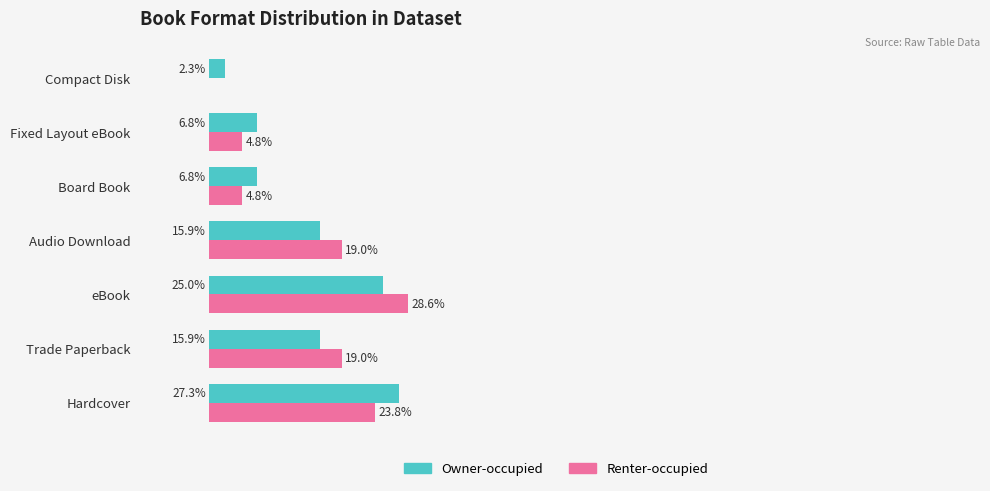

Is the value of Owner-occupied at Fixed Layout eBook greater than the value of Renter-occupied at Board Book?

Yes